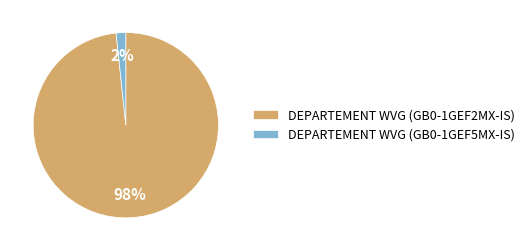

To the nearest percent, what portion does DEPARTEMENT WVG (GB0-1GEF2MX-IS) represent?

98%